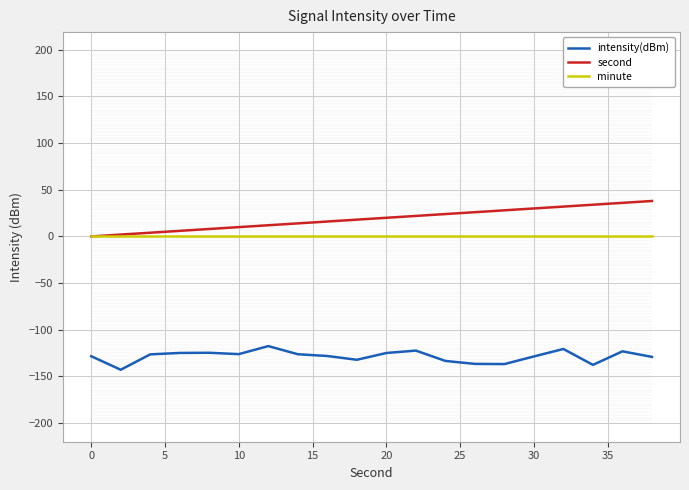

What is the minimum value for intensity(dBm)?

-142.8